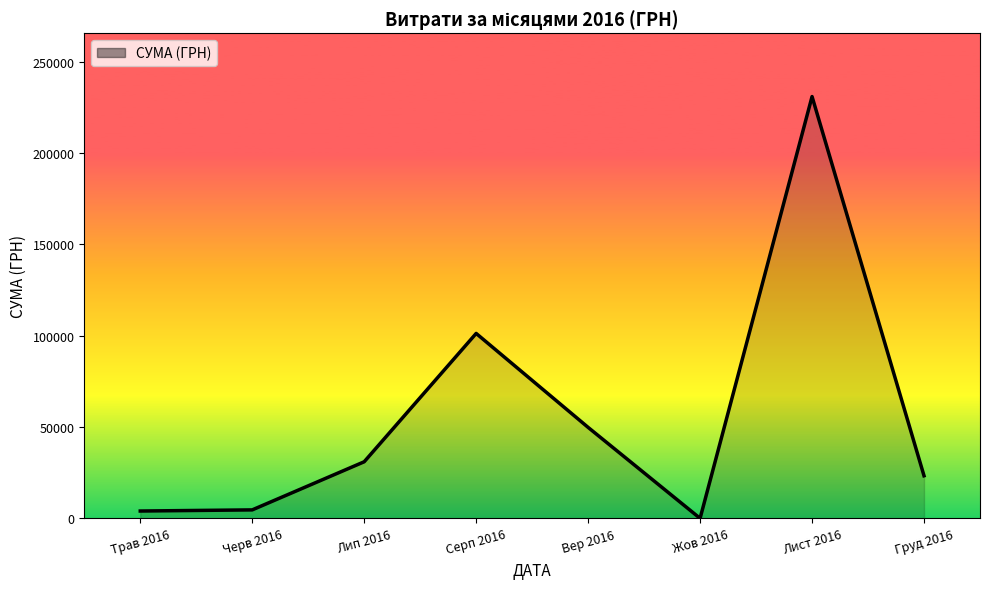

How many lines are shown in the chart?

1